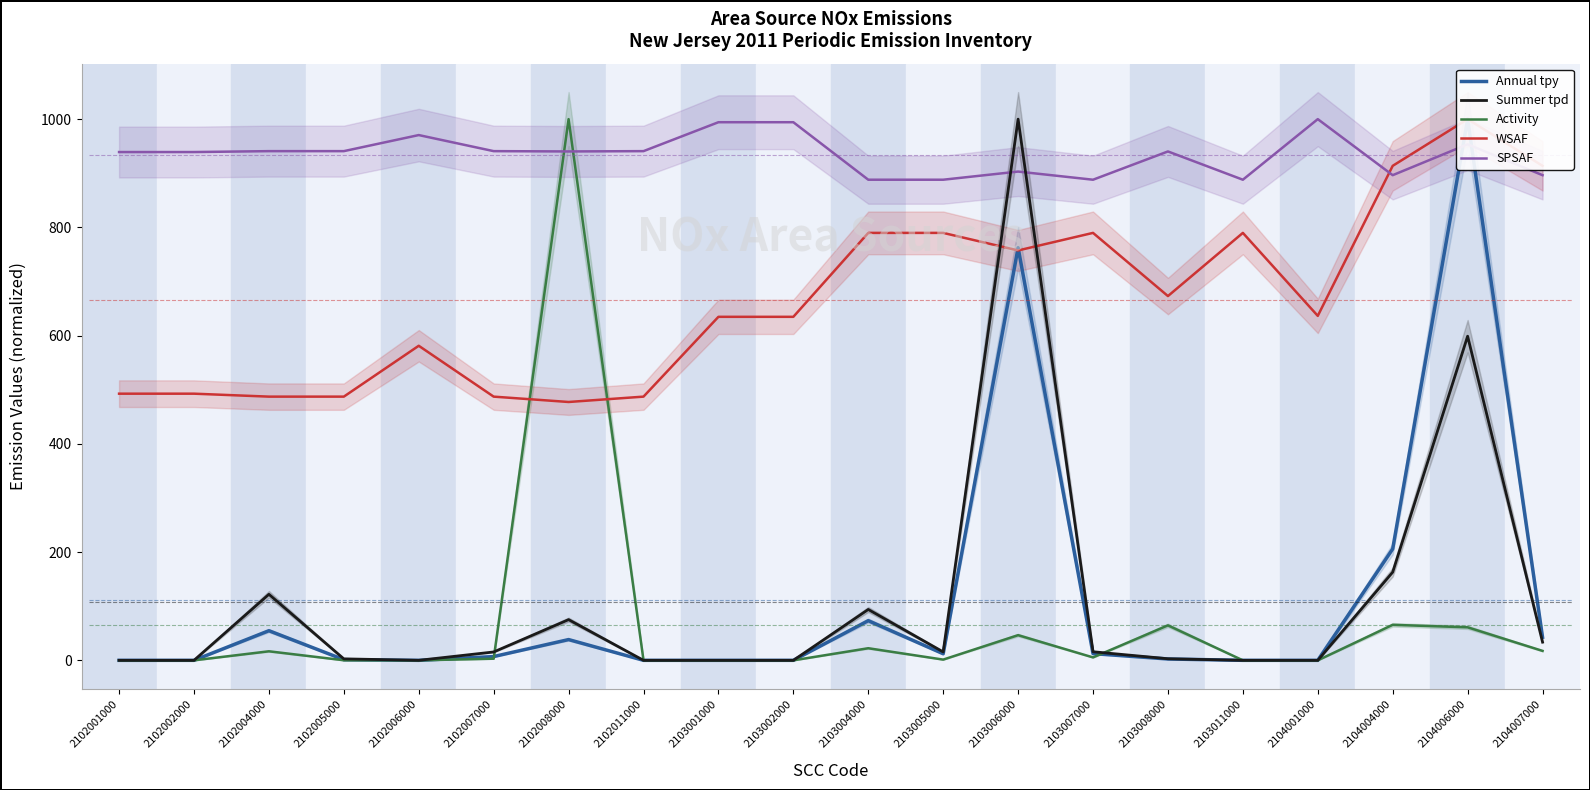

What is the sum of the Summer tpd values at 2103008000 and 2104001000?

2.9